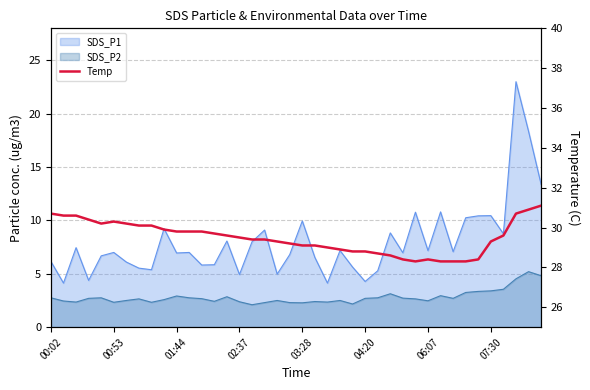

At which label does the data first exceed 29?

00:02